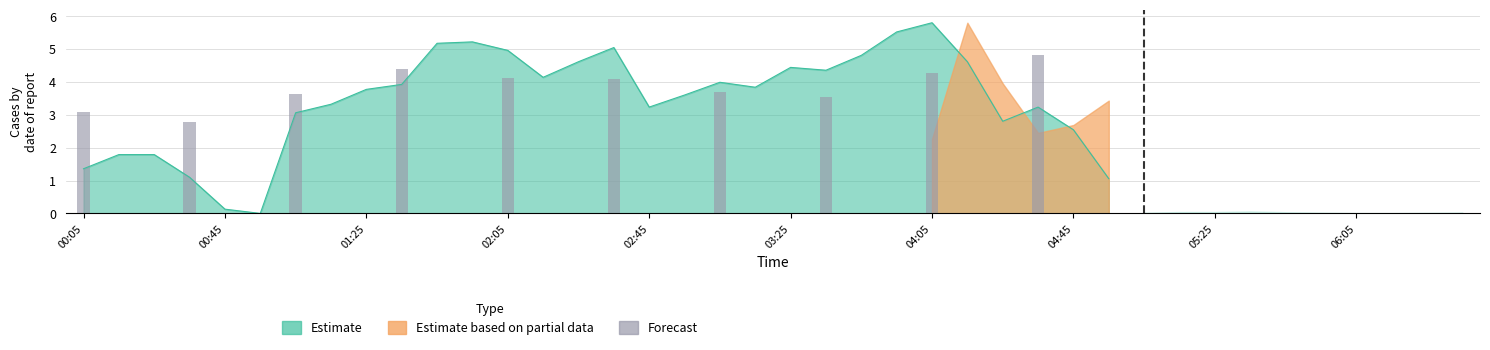

Between 01:25 and 00:05, which is larger?

01:25